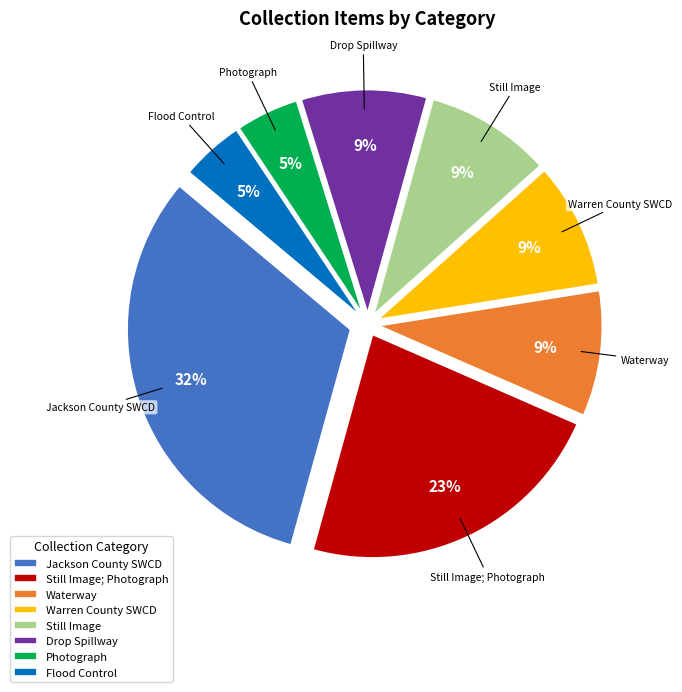

Does Drop Spillway represent more than half of the total?

No